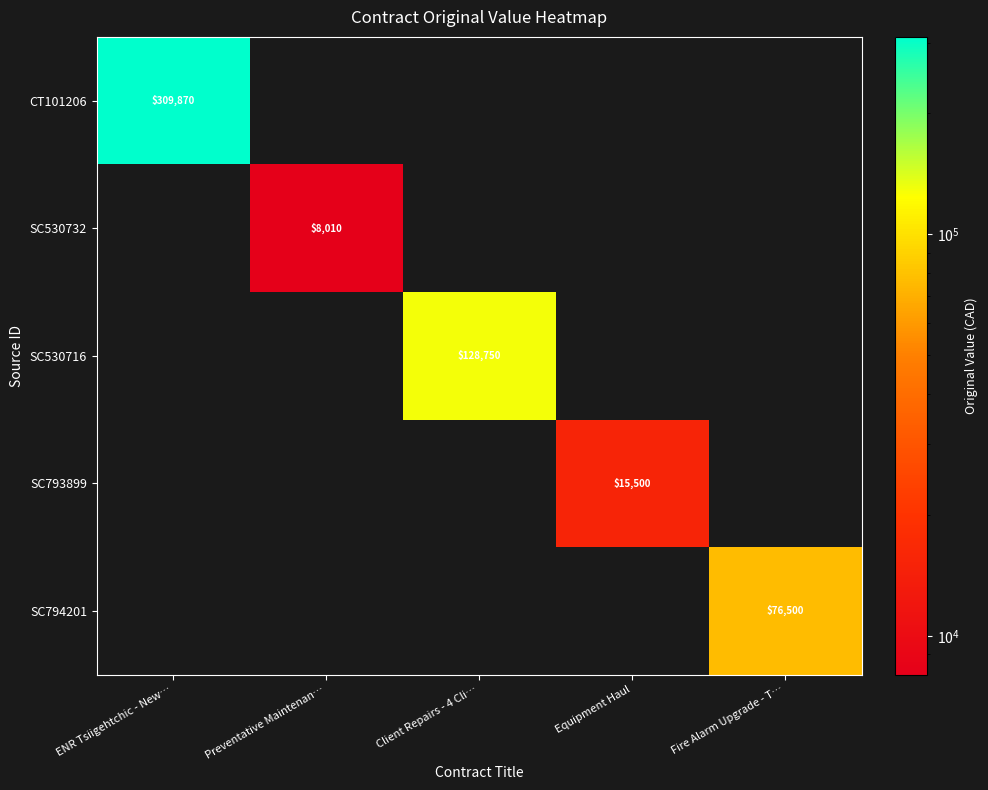

At which category is the sum across all series the highest?

ENR Tsiigehtchic - New…